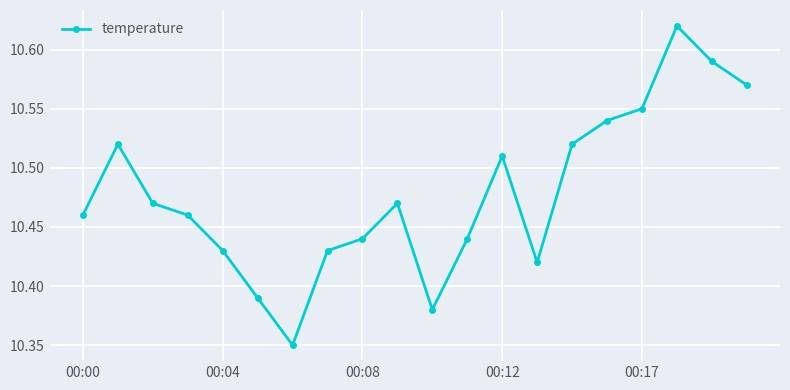

What is the difference between the maximum and minimum values?

0.3